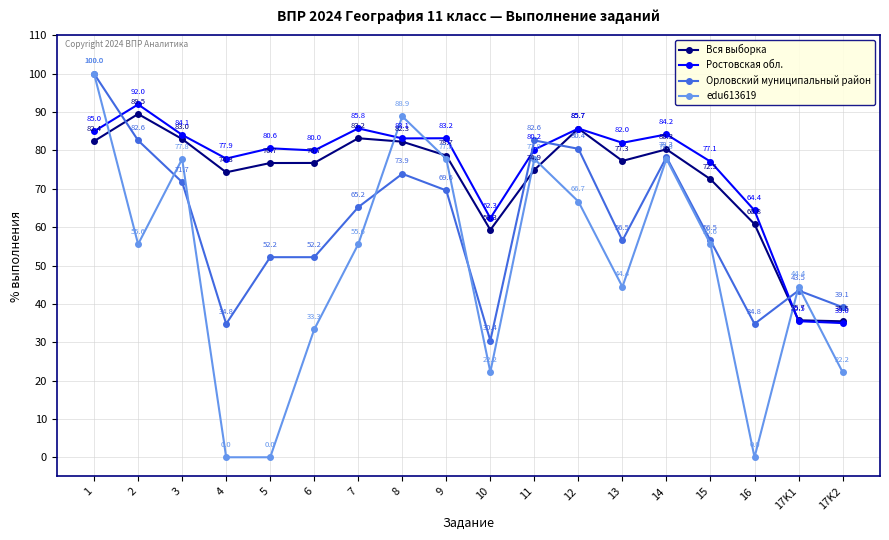

Reading left to right, list all the values displayed in this chart.

Вся выборка: 82.4	89.5	83.0	74.3	76.7	76.7	83.2	82.3	78.7	59.3	74.9	85.7	77.3	80.3	72.5	60.8	35.7	35.5
Ростовская обл.: 85.0	92.0	84.1	77.9	80.6	80.0	85.8	83.1	83.2	62.3	80.2	85.7	82.0	84.2	77.1	64.4	35.5	35.0
Орловский муниципальный район: 100.0	82.6	71.7	34.8	52.2	52.2	65.2	73.9	69.6	30.4	82.6	80.4	56.5	78.3	56.5	34.8	43.5	39.1
edu613619: 100.0	55.6	77.8	0.0	0.0	33.3	55.6	88.9	77.8	22.2	77.8	66.7	44.4	77.8	55.6	0.0	44.4	22.2